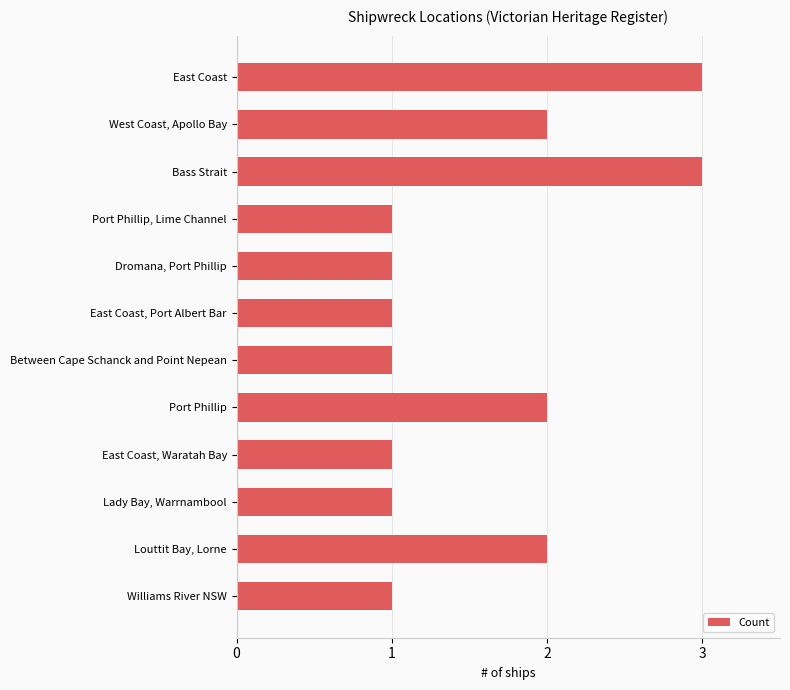

Between Lady Bay, Warrnambool and Louttit Bay, Lorne, which is larger?

Louttit Bay, Lorne